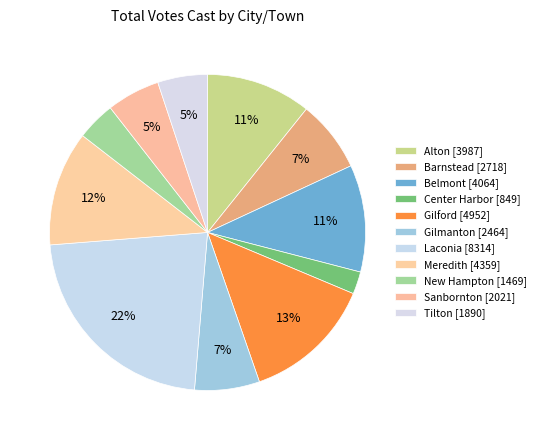

Approximately how many times larger is the value at Laconia compared to New Hampton?

5.7